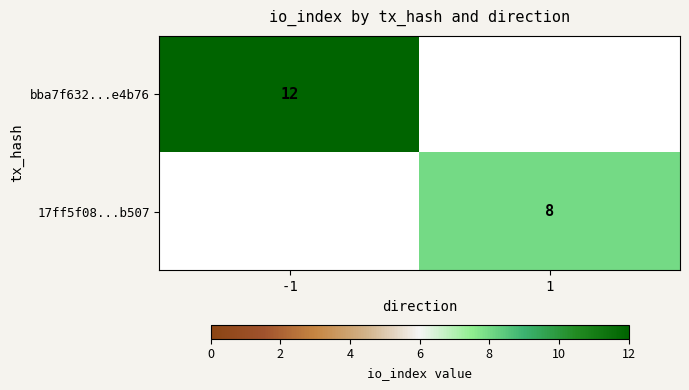

True or false: 17ff5f08...b507 has a value of 2 at 1.

False